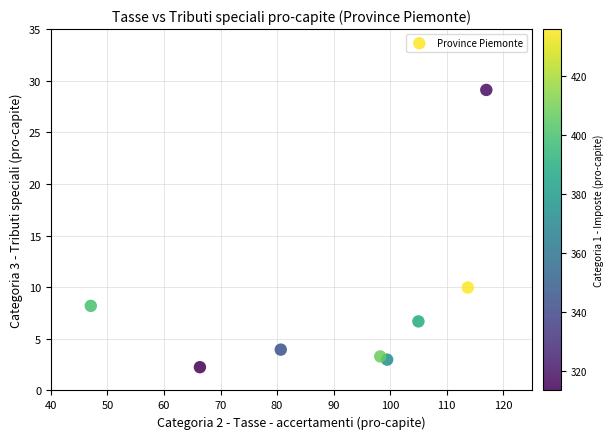

What is the range of Y values (max minus min)?

26.9